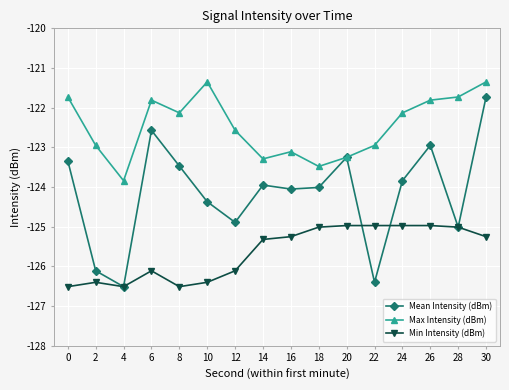

List the series in order of their overall mean, highest first.

Max Intensity (dBm), Mean Intensity (dBm), Min Intensity (dBm)